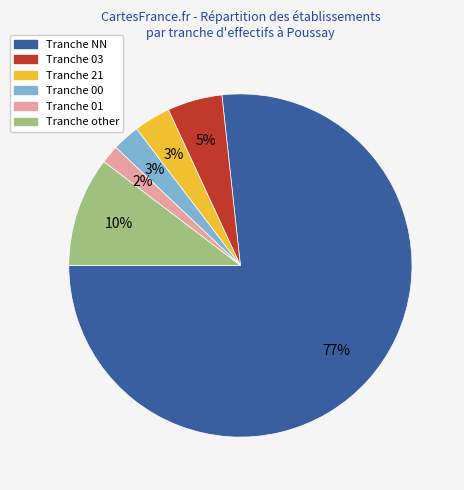

To the nearest percent, what is the difference between the largest and smallest slice percentages?

75%